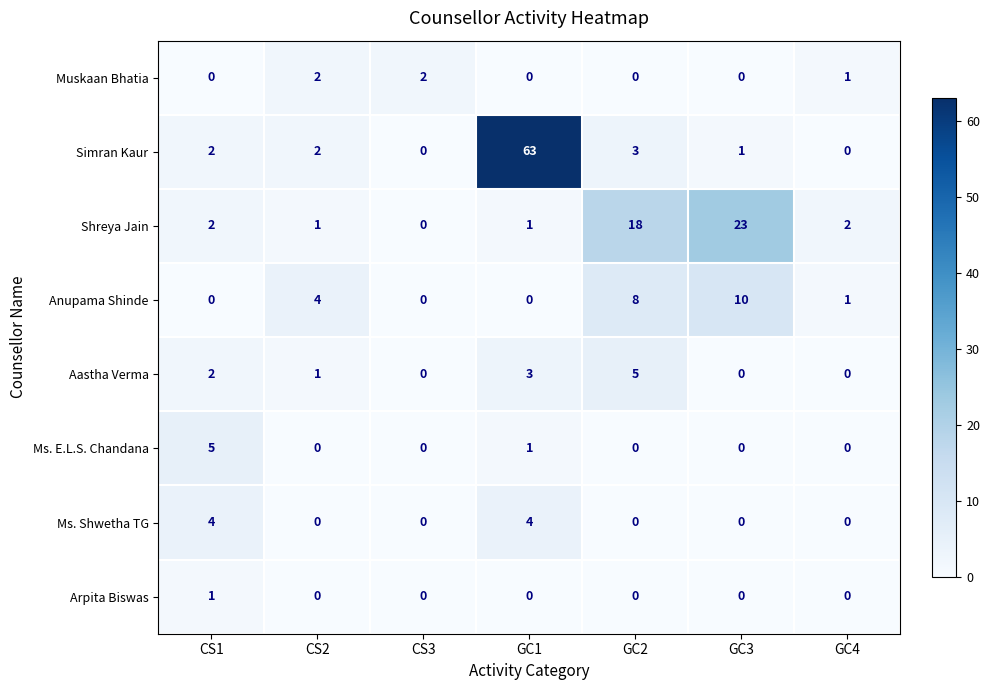

The value of Anupama Shinde at GC3 is 7. True or false?

False